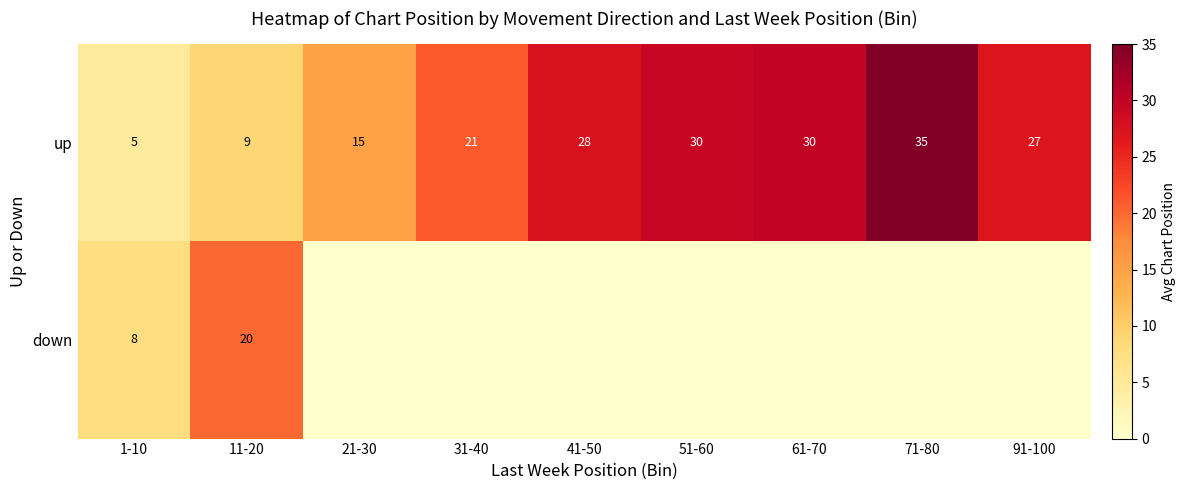

At how many categories does at least one series exceed 12?

8